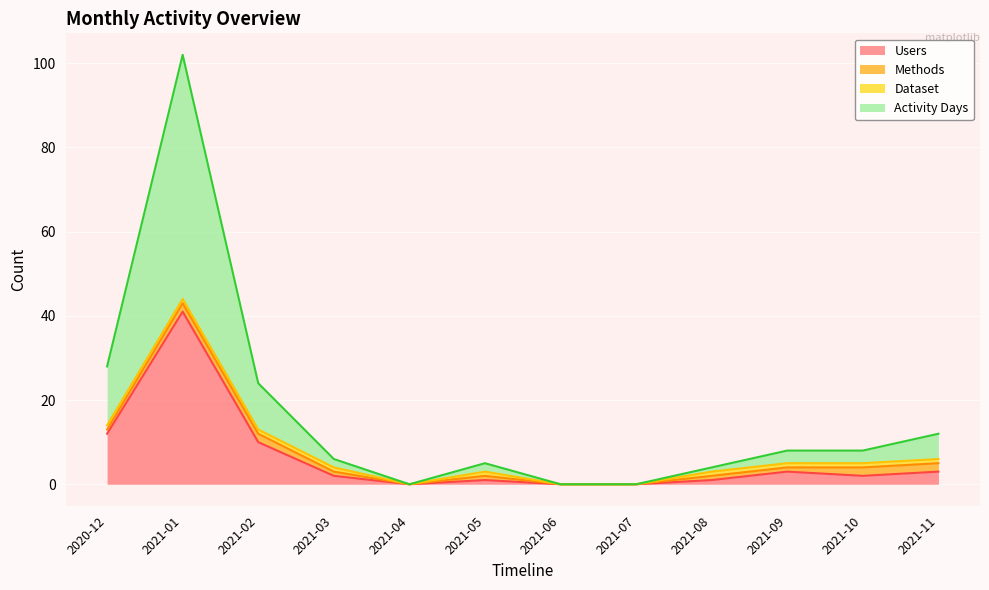

What is the label of the 6th point from the left?

2021-05